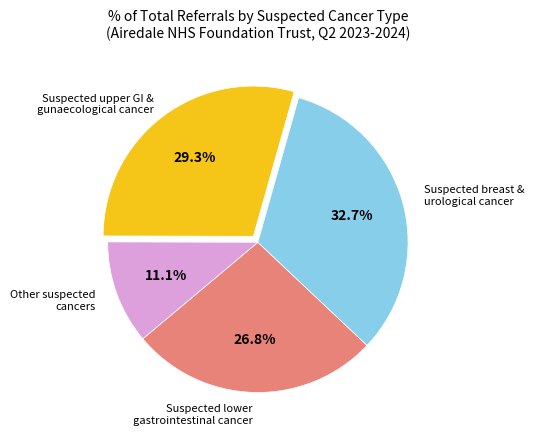

Does any single category account for the majority?

No